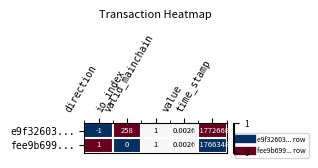

How many data points in fee9b699... are less than 1?

2